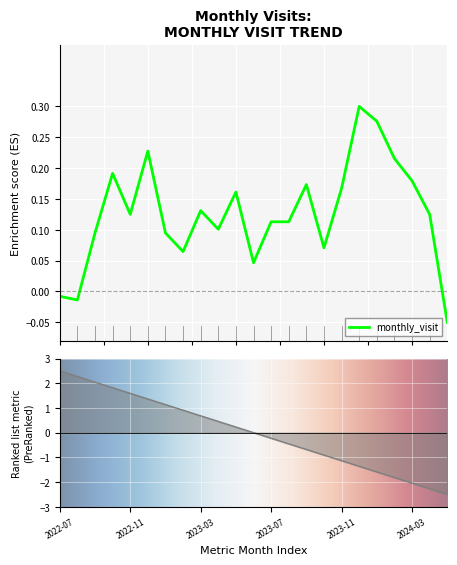

What value does the data have at 2023-08?

0.1